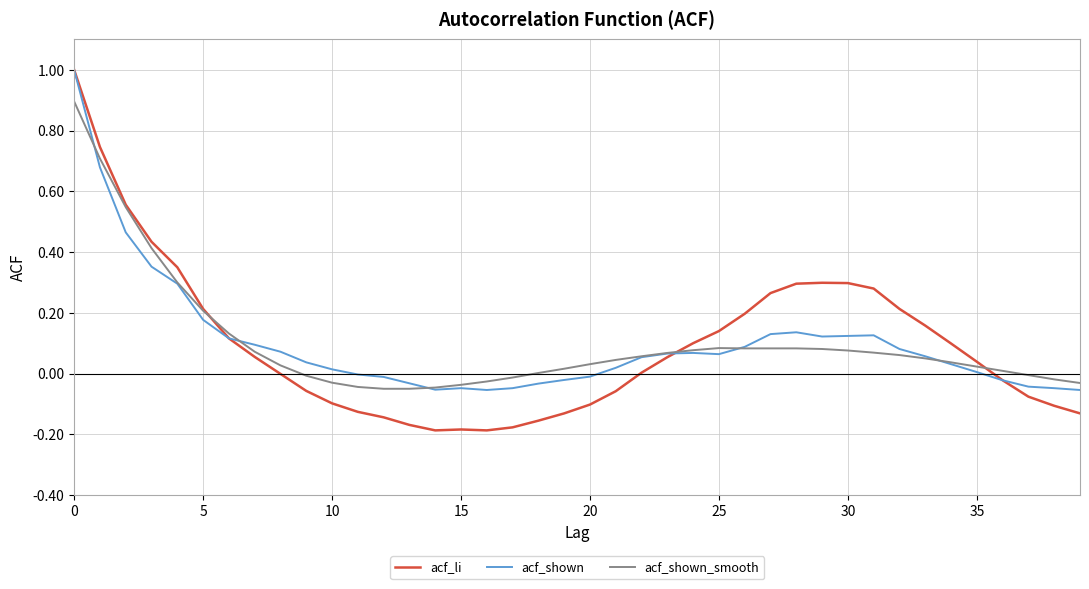

Which series has the largest range (max minus min)?

acf_li